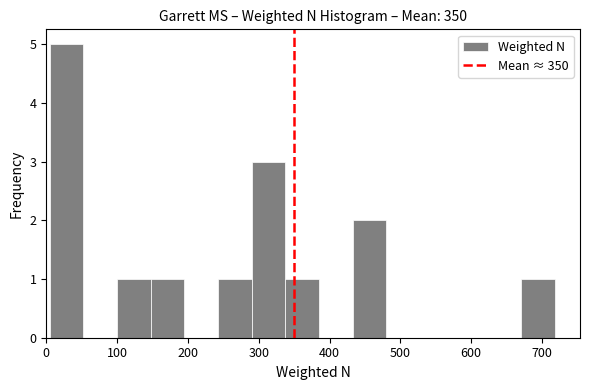

How tall is the bar that spans 240 to 290 on the x-axis? Neither the bar edges nor the heights are printed on the chart, so give them approximately, as read against the axes.

1